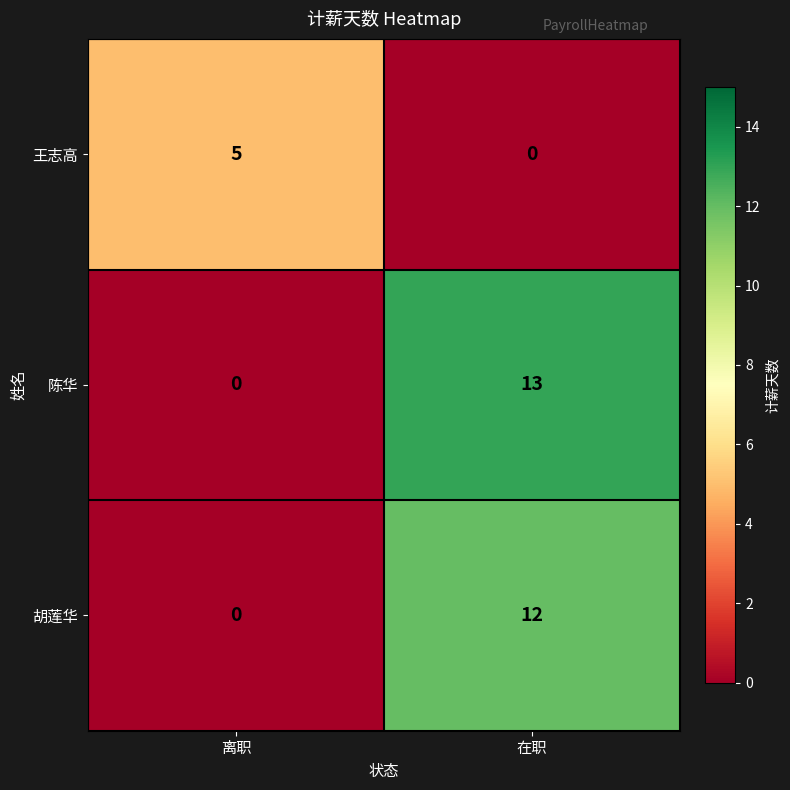

Between 离职 and 在职, which series saw the biggest shift?

陈华